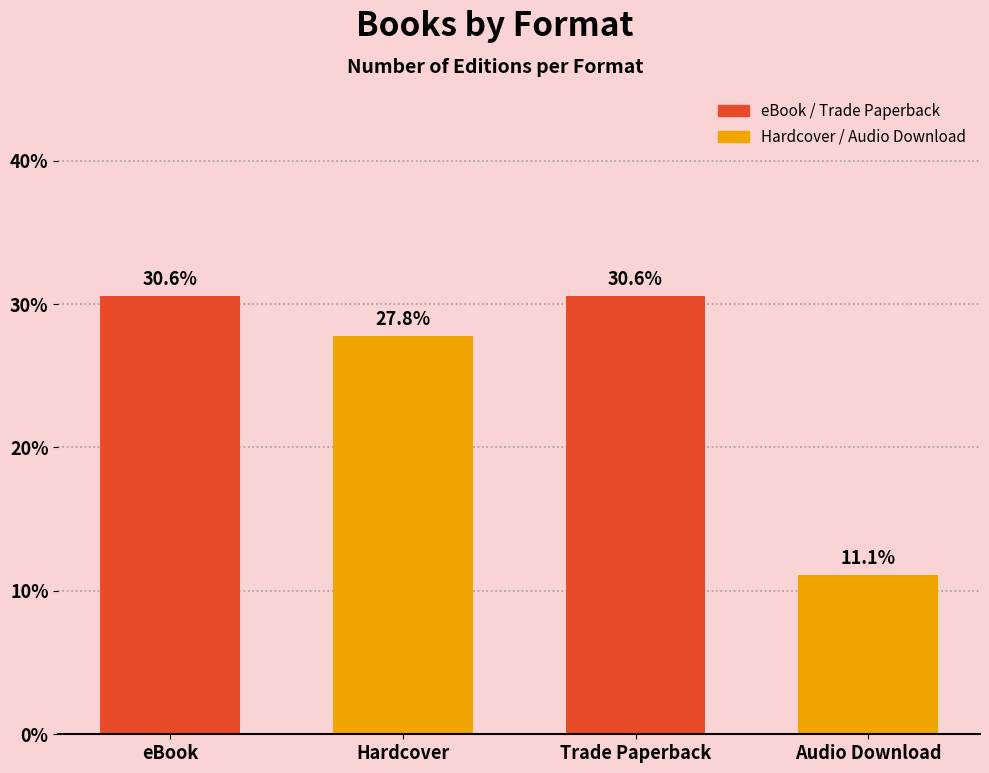

How many values exceed 30?

2